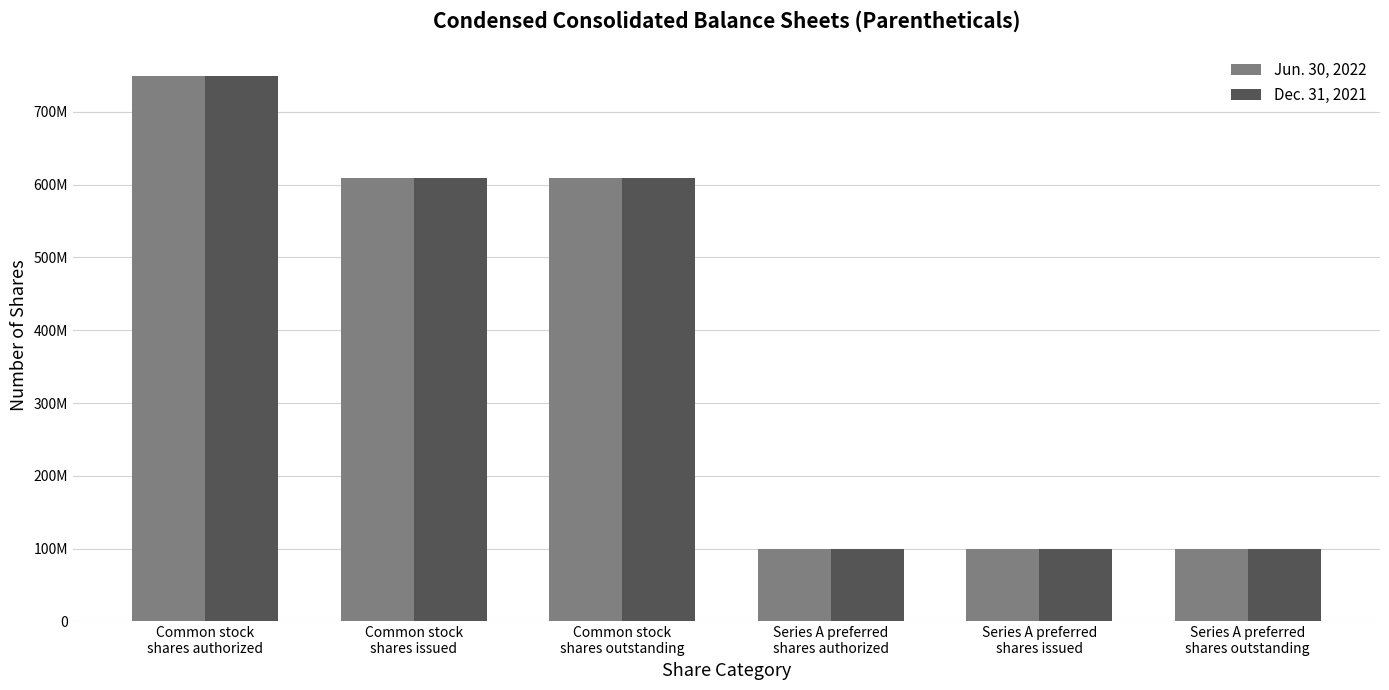

What are all the series names shown in the legend?

Jun. 30, 2022, Dec. 31, 2021